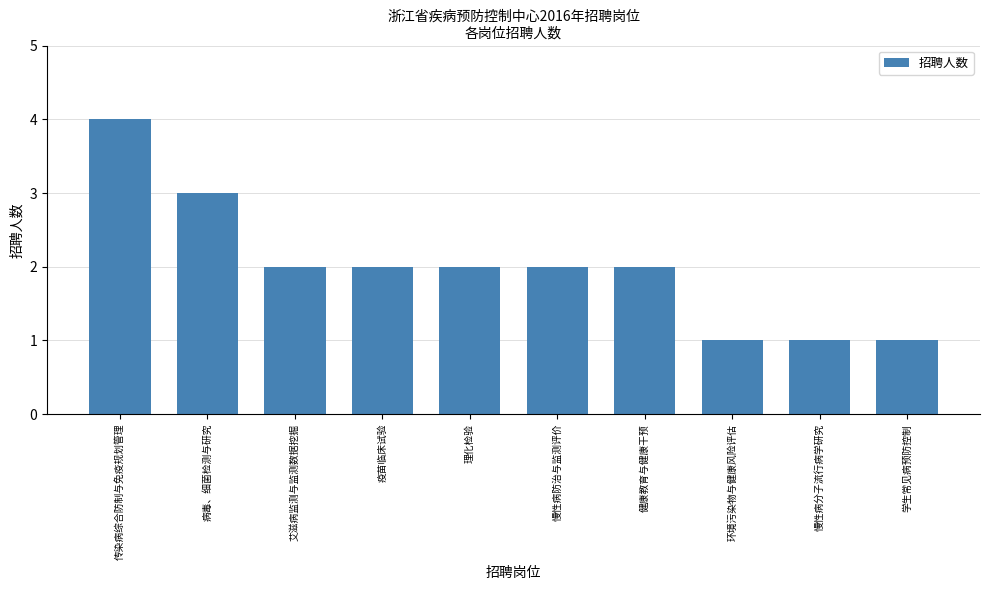

What value does the data have at 疫苗临床试验?

2